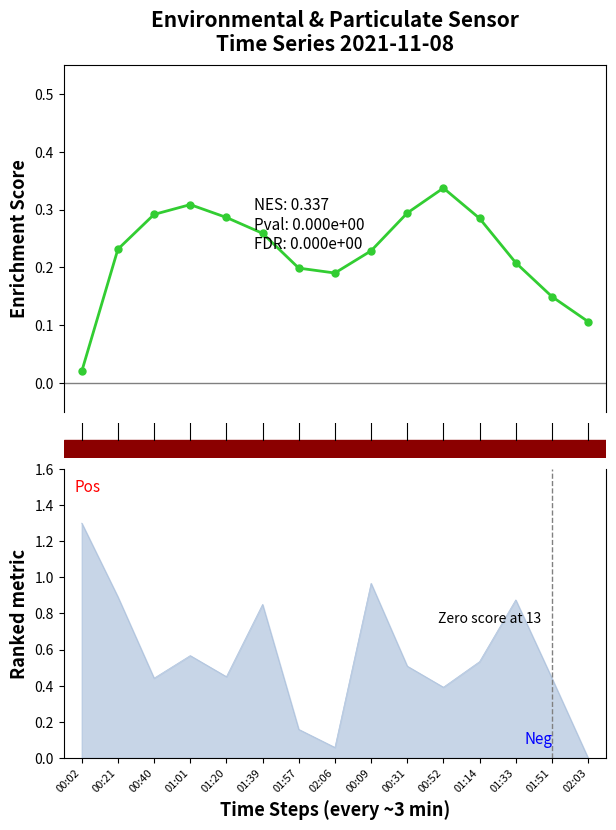

What is the difference between the maximum and minimum values?

0.3